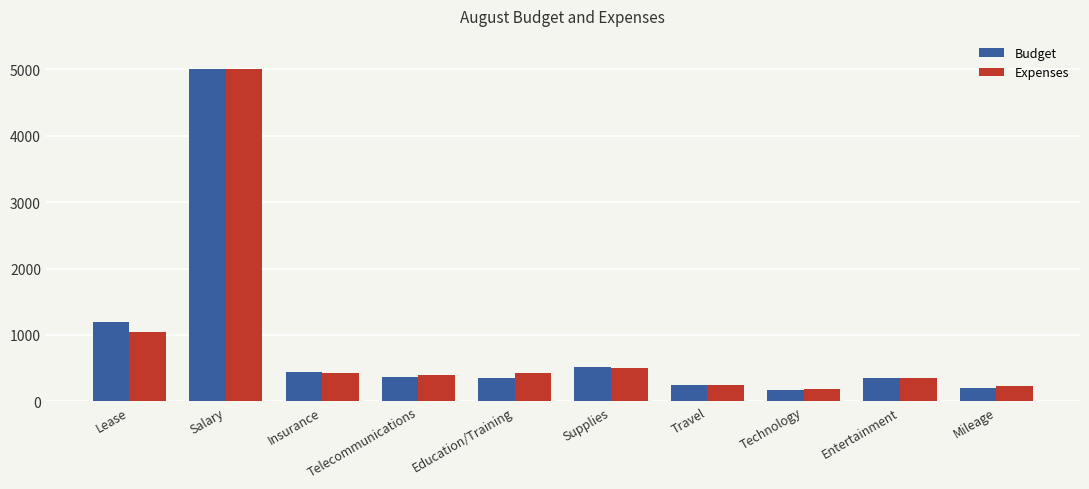

At which label is Expenses closest to 2592?

Lease